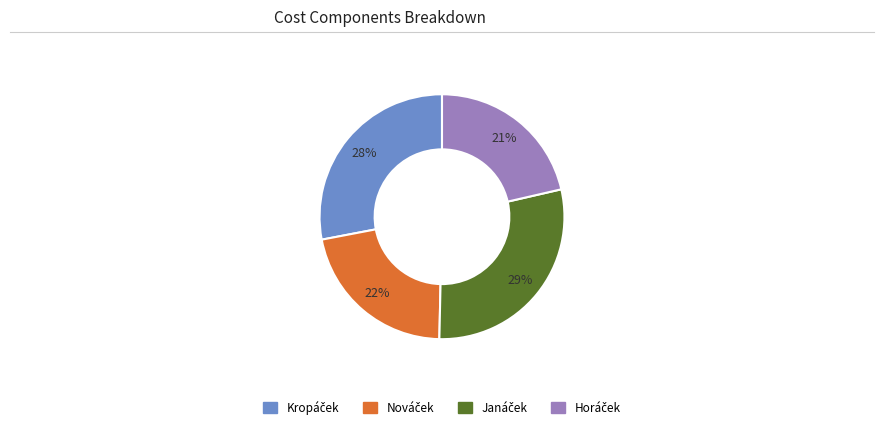

How many slices are in this pie chart?

4